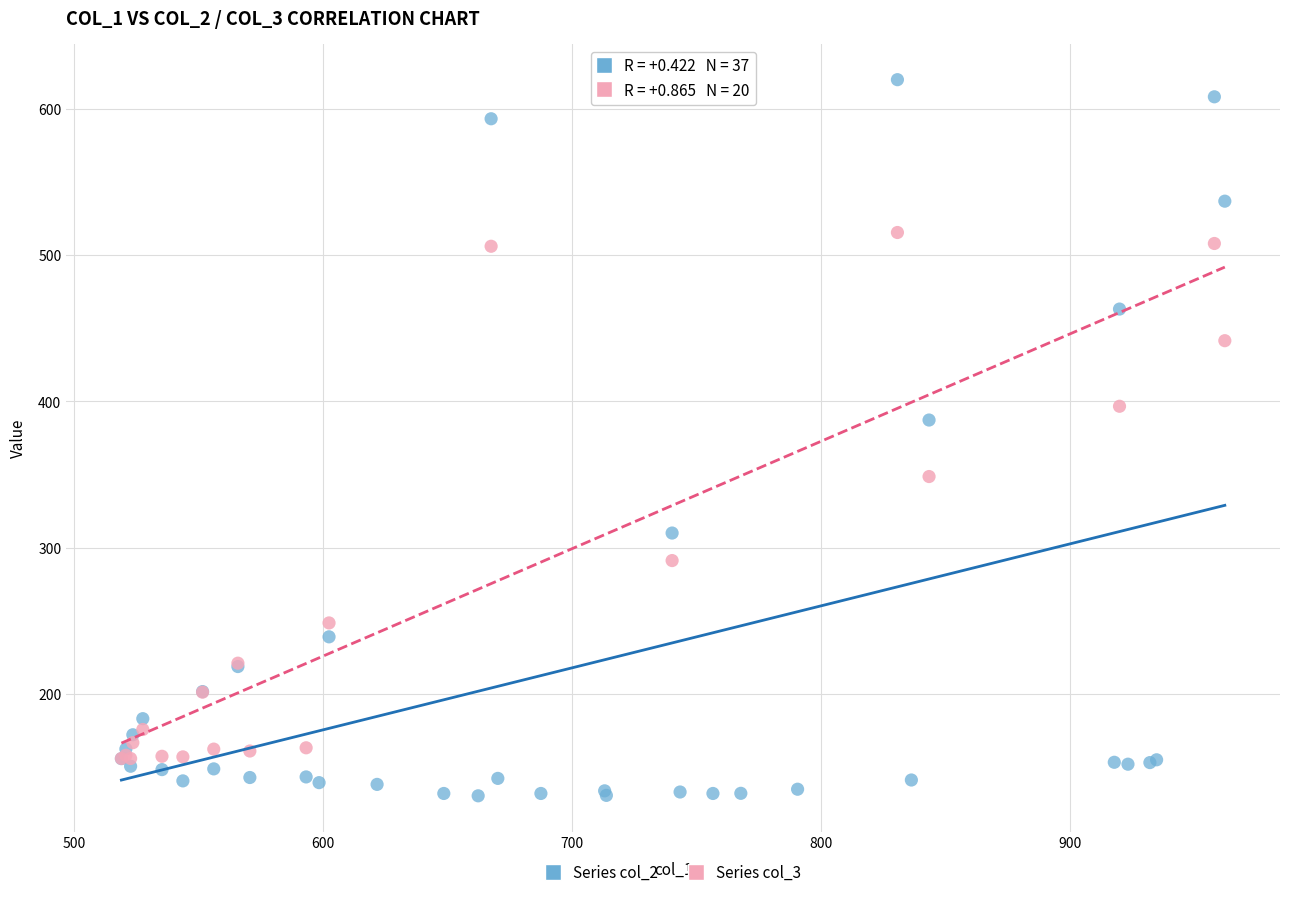

Which series reaches the maximum Y coordinate?

Series col_2